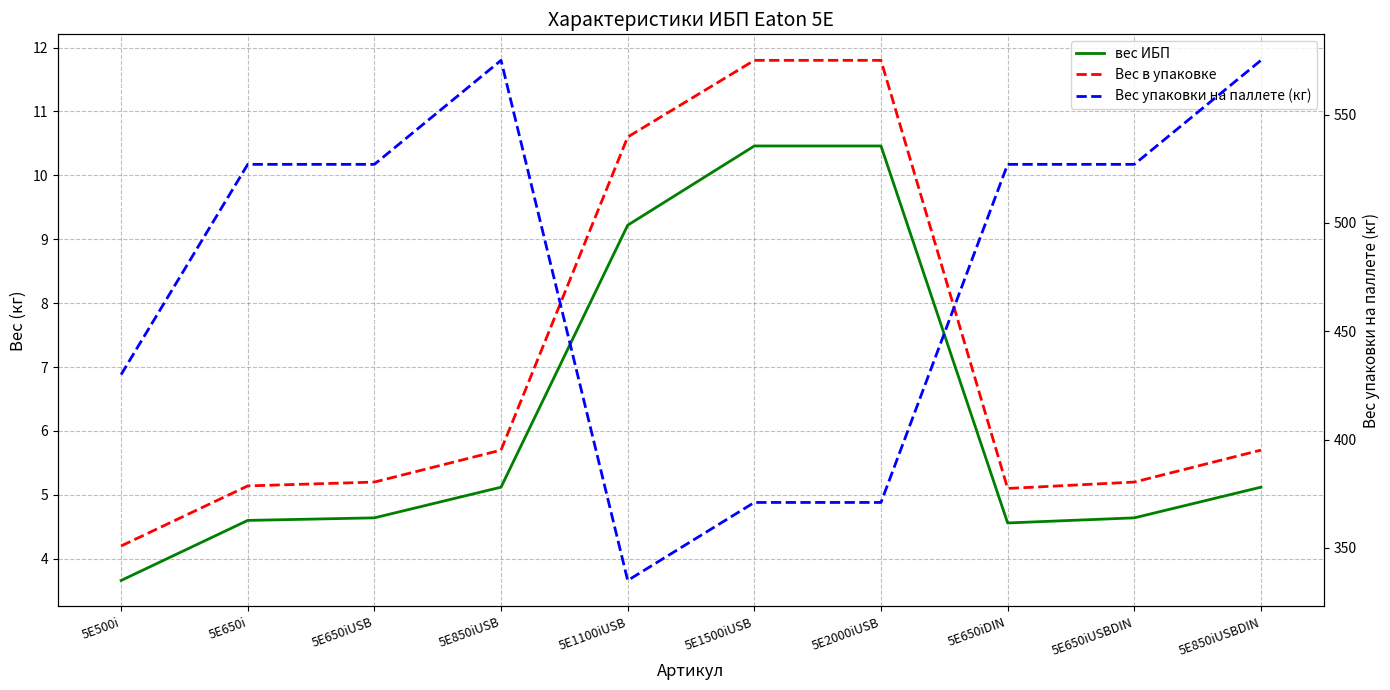

True or false: Вес упаковки на паллете (кг) has more than 1 points higher than both neighbors.

False